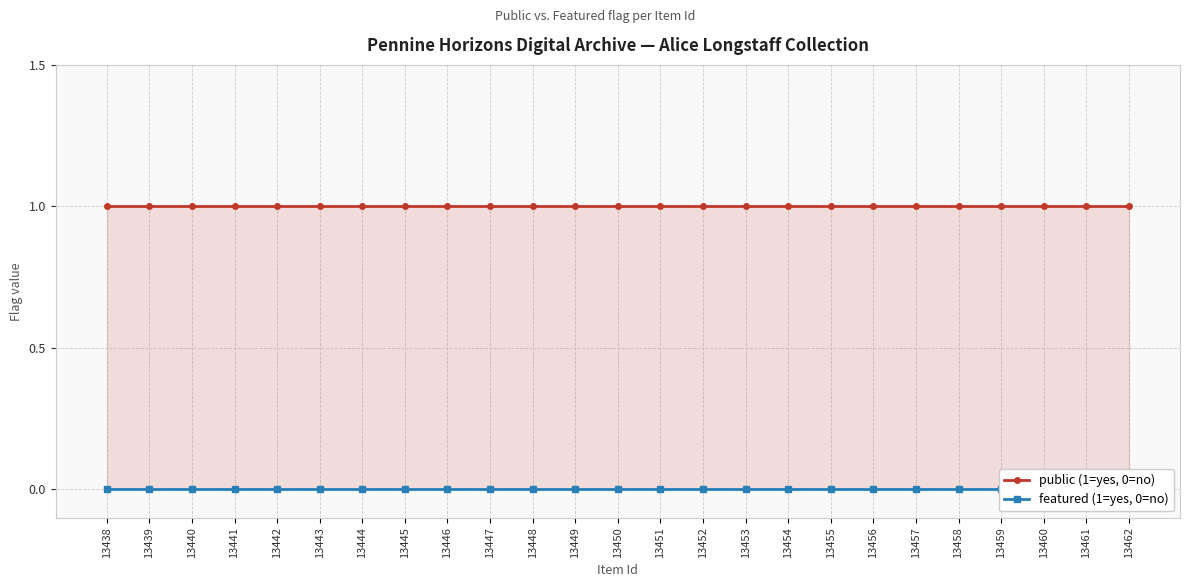

List the series in order of their overall mean, lowest first.

featured (1=yes, 0=no), public (1=yes, 0=no)